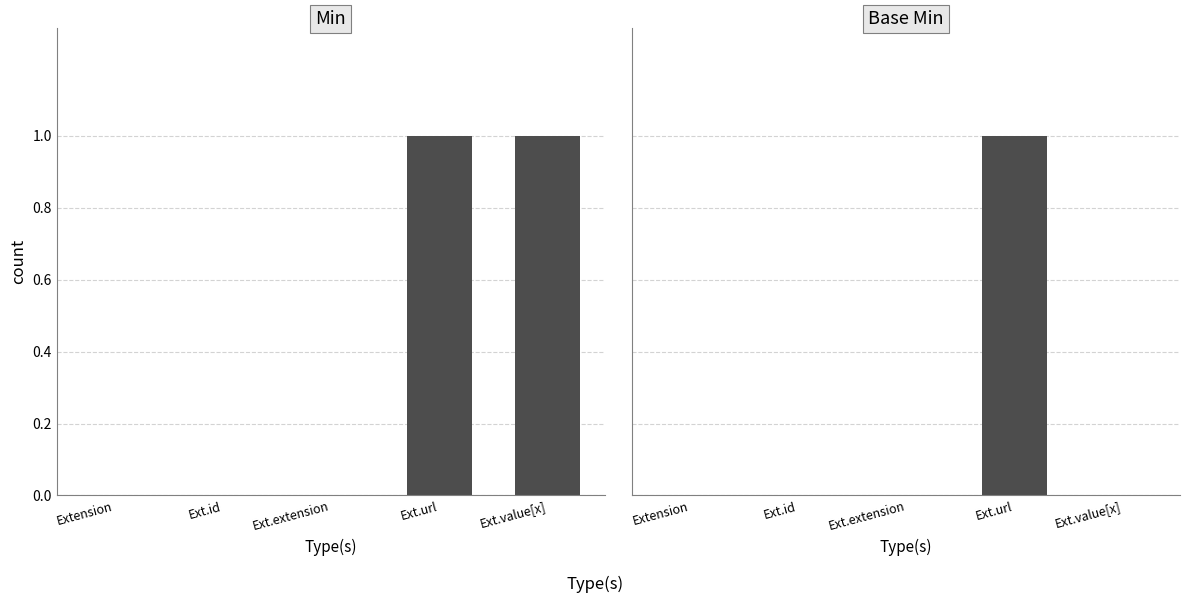

The Min series shows 0 at Ext.id. True or false?

True